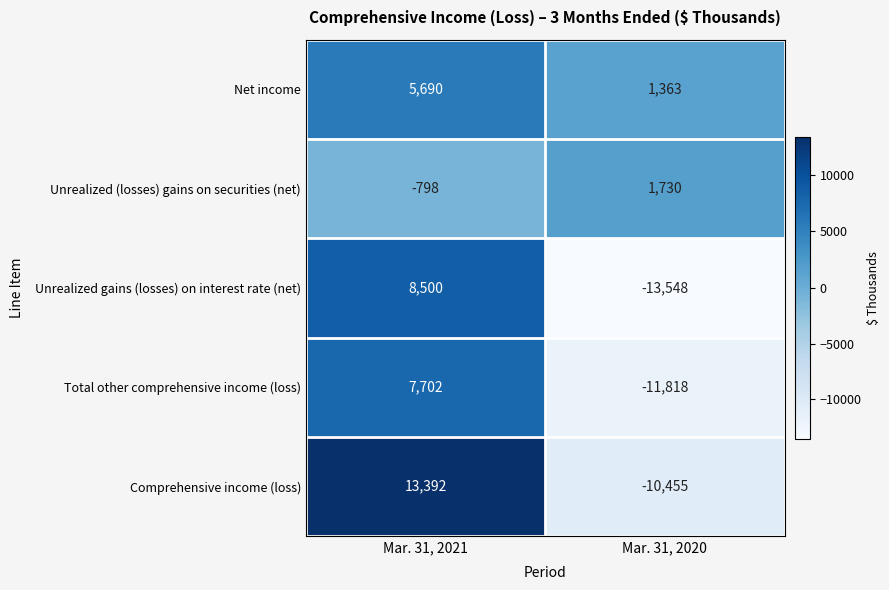

Which series has the largest total across all categories?

Net income